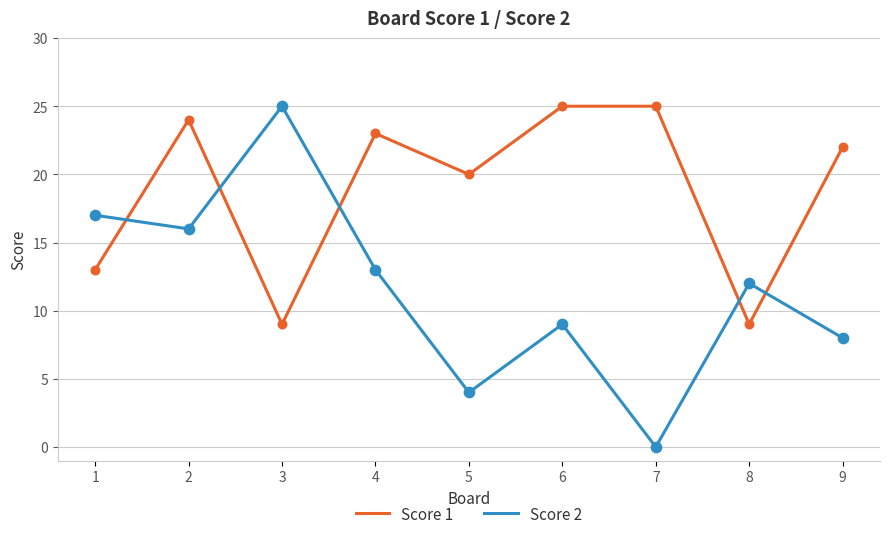

What is the total value across all series at 6?

34